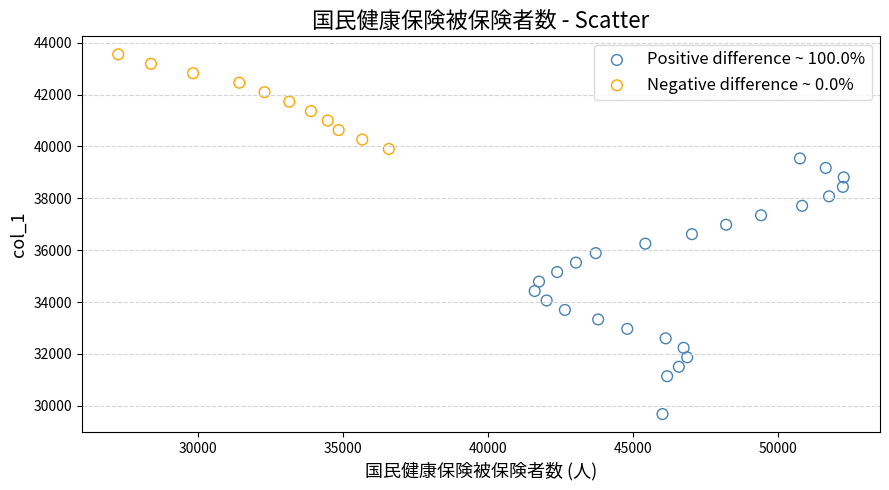

Which series reaches the maximum Y coordinate?

Negative difference ~ 0.0%